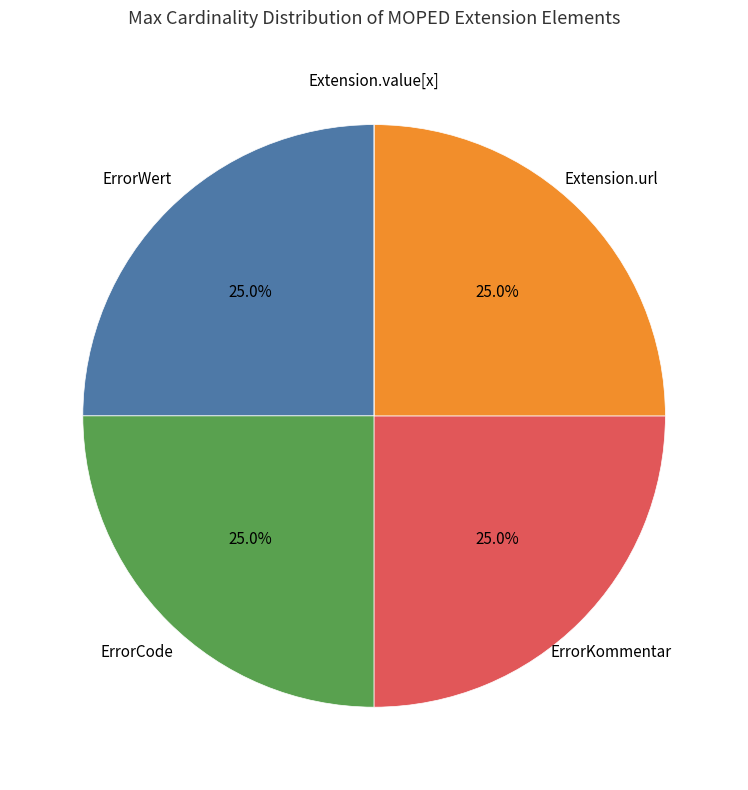

Is there any slice that represents more than half of the pie?

No